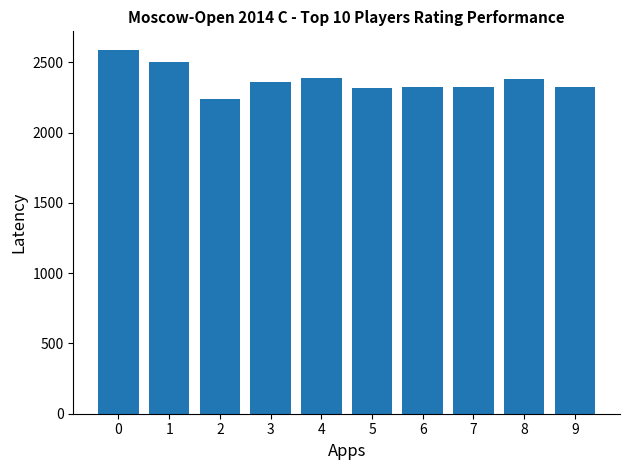

What is the greatest value displayed?

2592